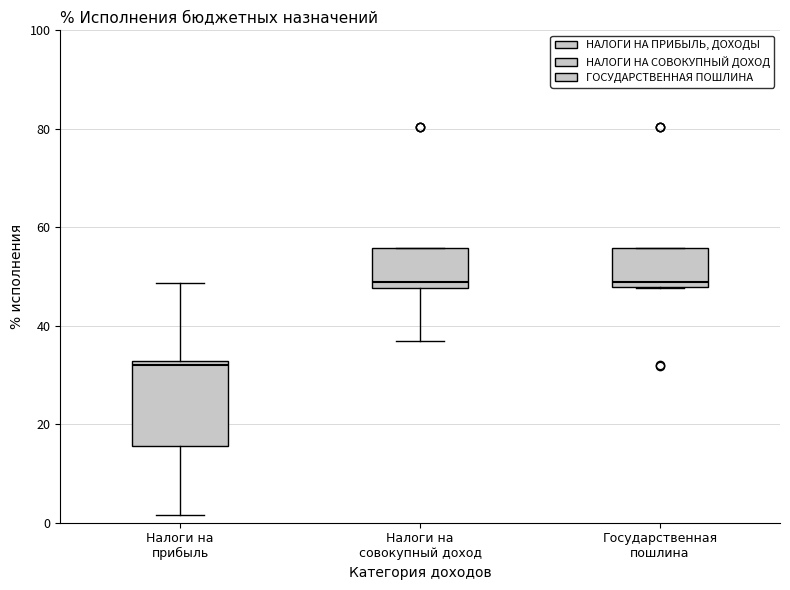

Where does the lower whisker of the box for Налоги на прибыль end on the y-axis? The values are not printed on the chart, so give them approximately, as read against the axis.

2